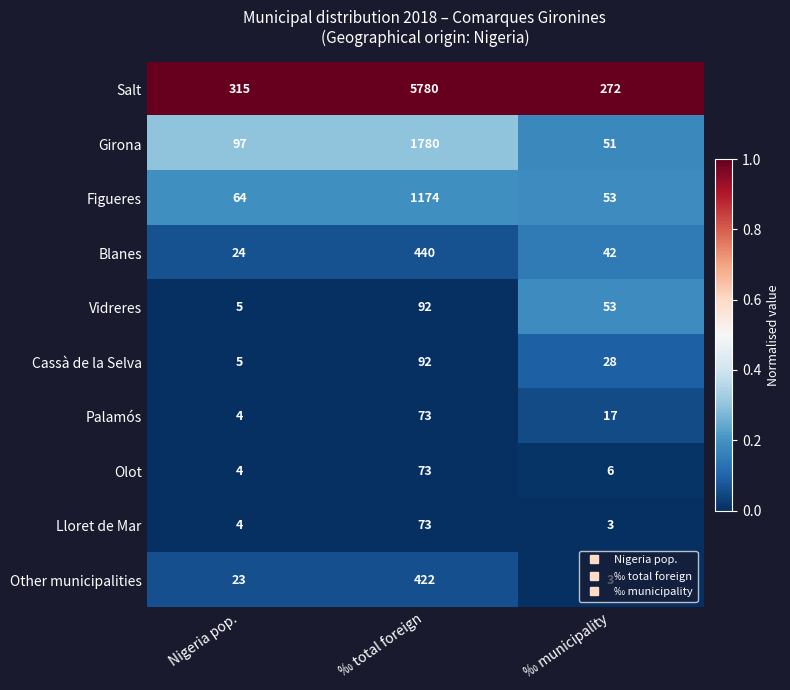

What is the total value across all series at ‰ municipality?

528